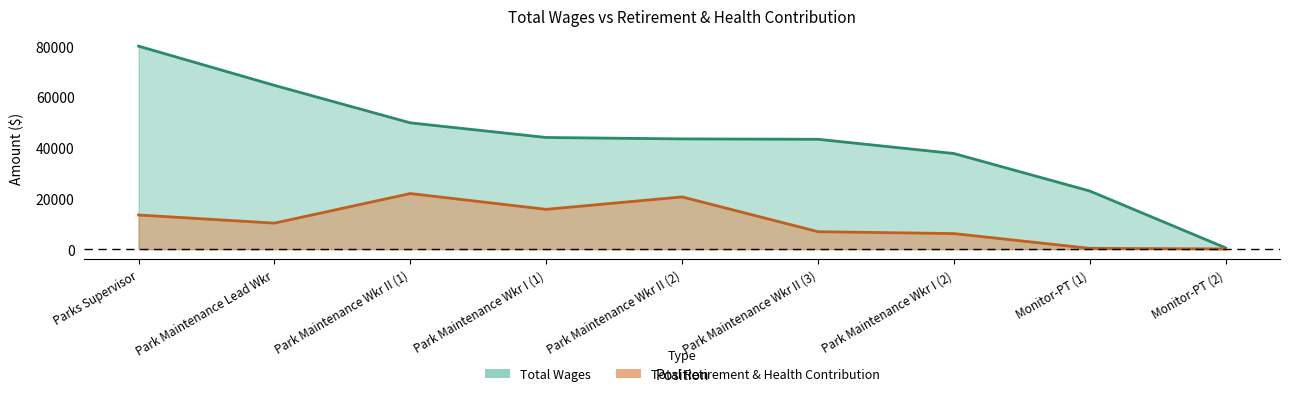

Reading left to right, extract all data points from this chart.

total_wages: 80063	64595	49815	44043	43487	43341	37719	22940	510
total_retirement: 13477	10278	21943	15712	20614	6900	6154	332	106